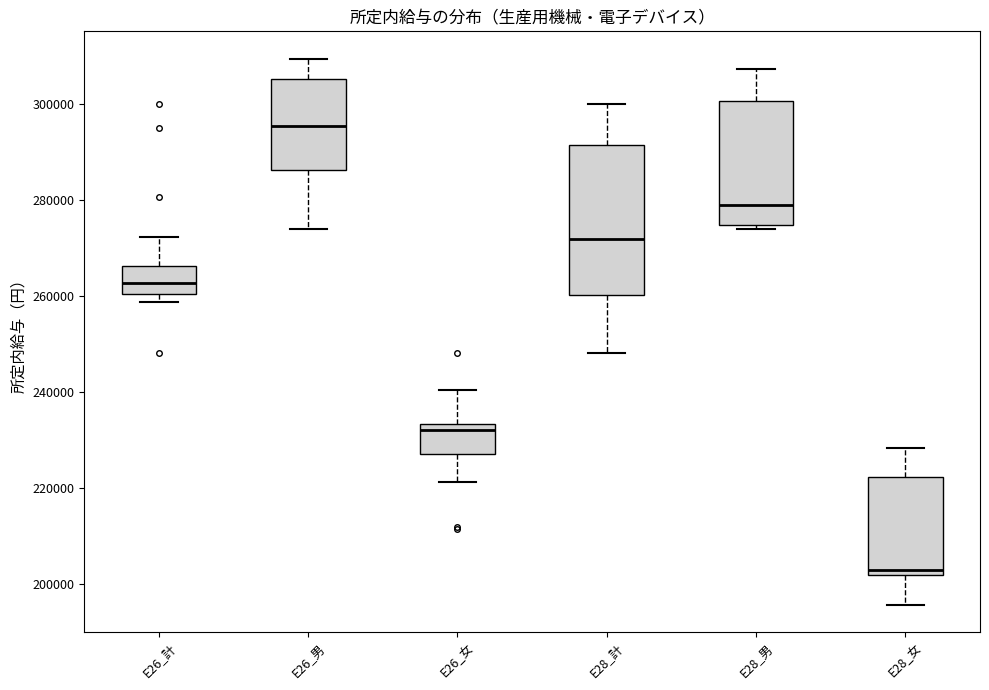

Which box's median line is the highest?

E26_男